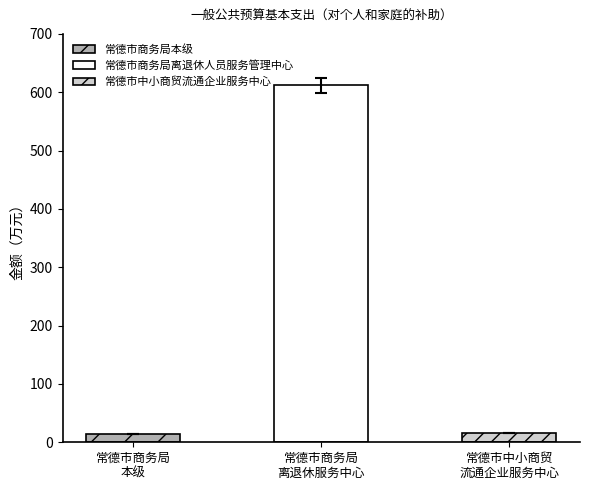

What is the label of the 1st bar from the right?

常德市中小商贸流通企业服务中心